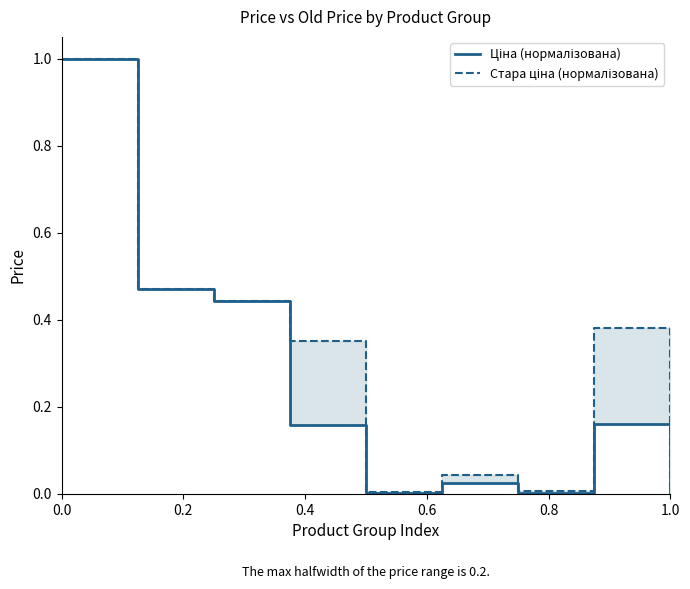

How many categories are shown in the chart?

9